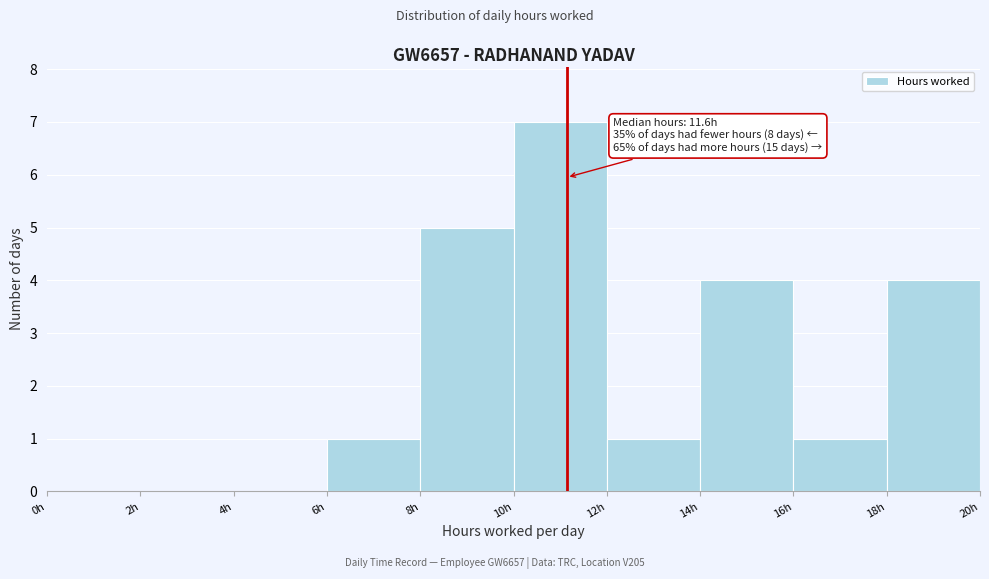

Which range on the x-axis has the tallest bar?

10 to 12